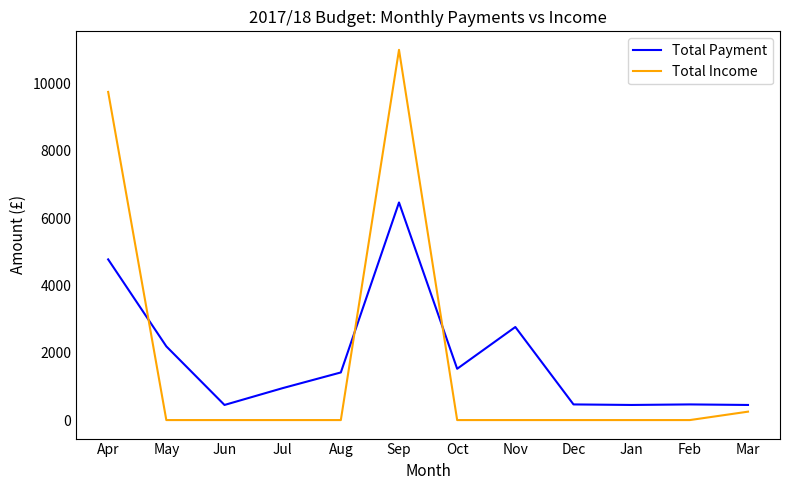

At Sep, list the series in order from largest to smallest.

Total Income, Total Payment